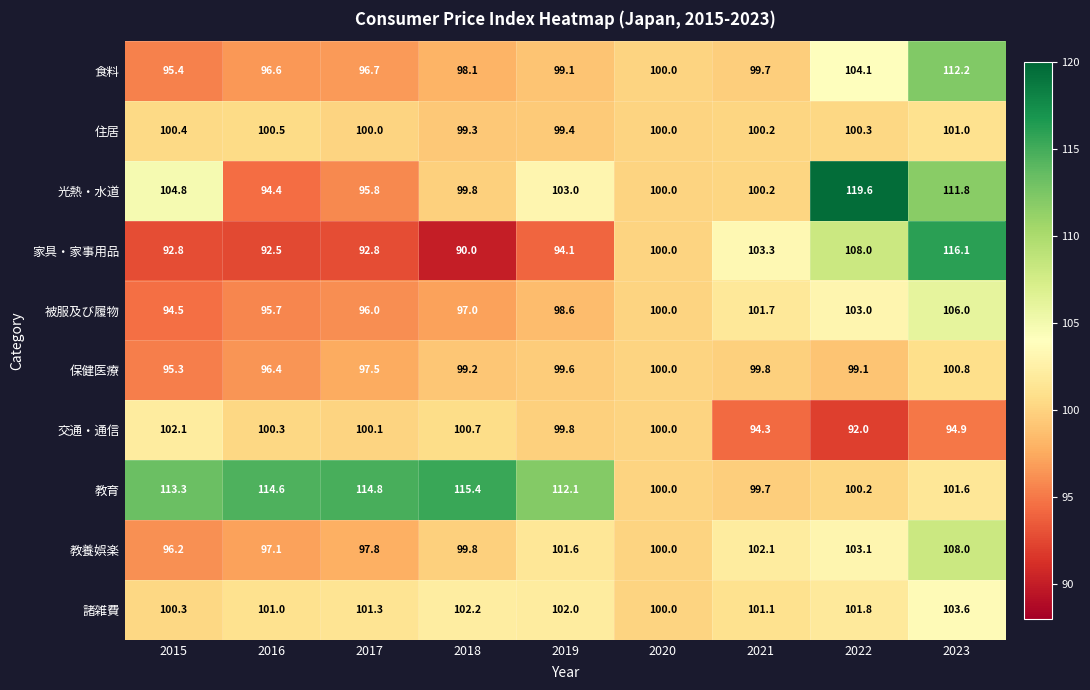

At which label does 教育 first exceed 112?

2015